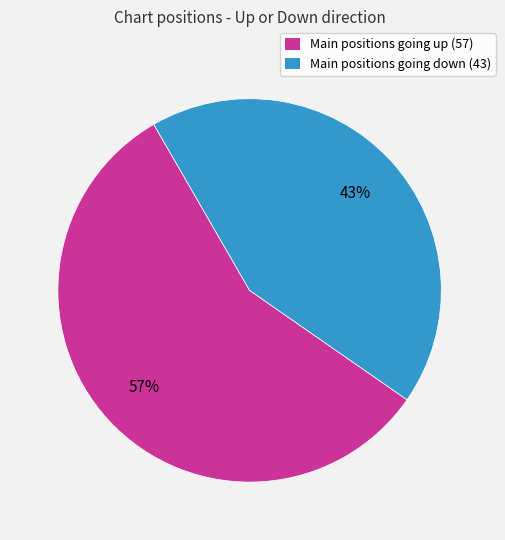

Combined, do Main positions going down (43) and Main positions going up (57) account for over 50%?

Yes